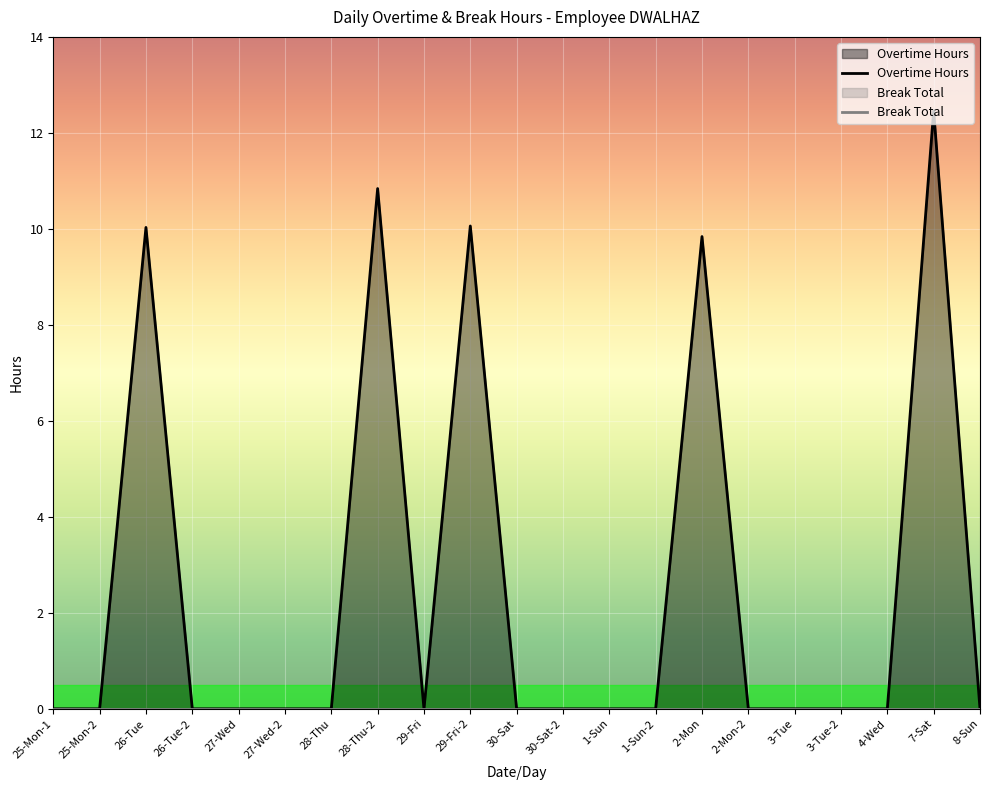

What is the change in value from 28-Thu to 2-Mon?

+9.8